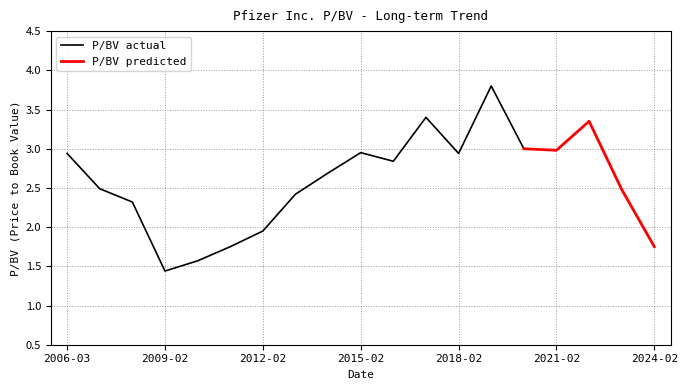

Read the value at 2010-02-26.

1.6